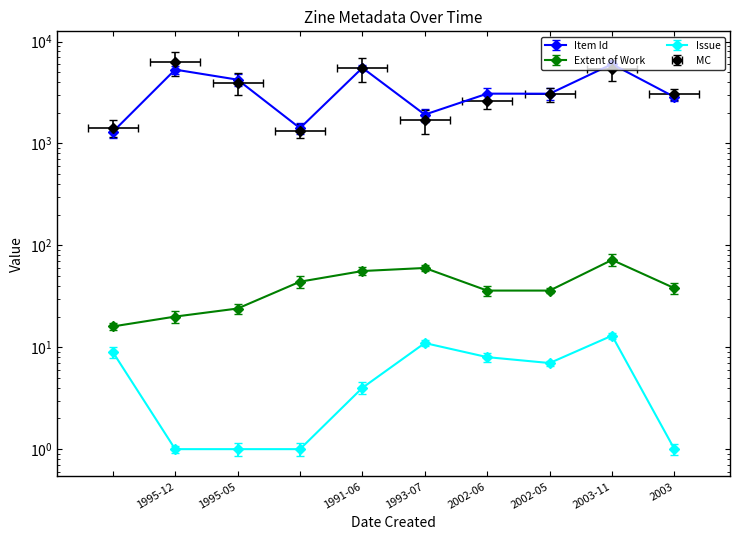

What is the label of the 2nd point from the right?

2003-11